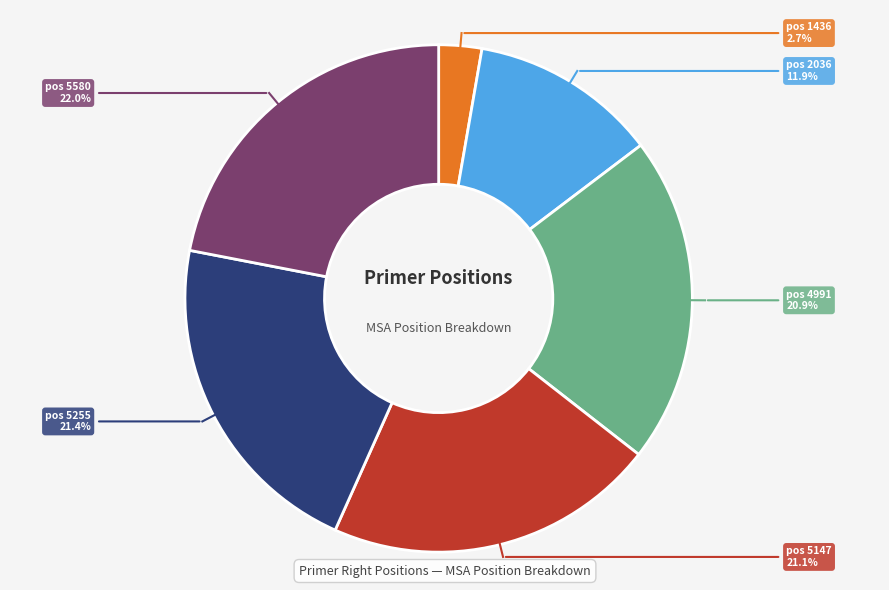

Does any single category account for the majority?

No